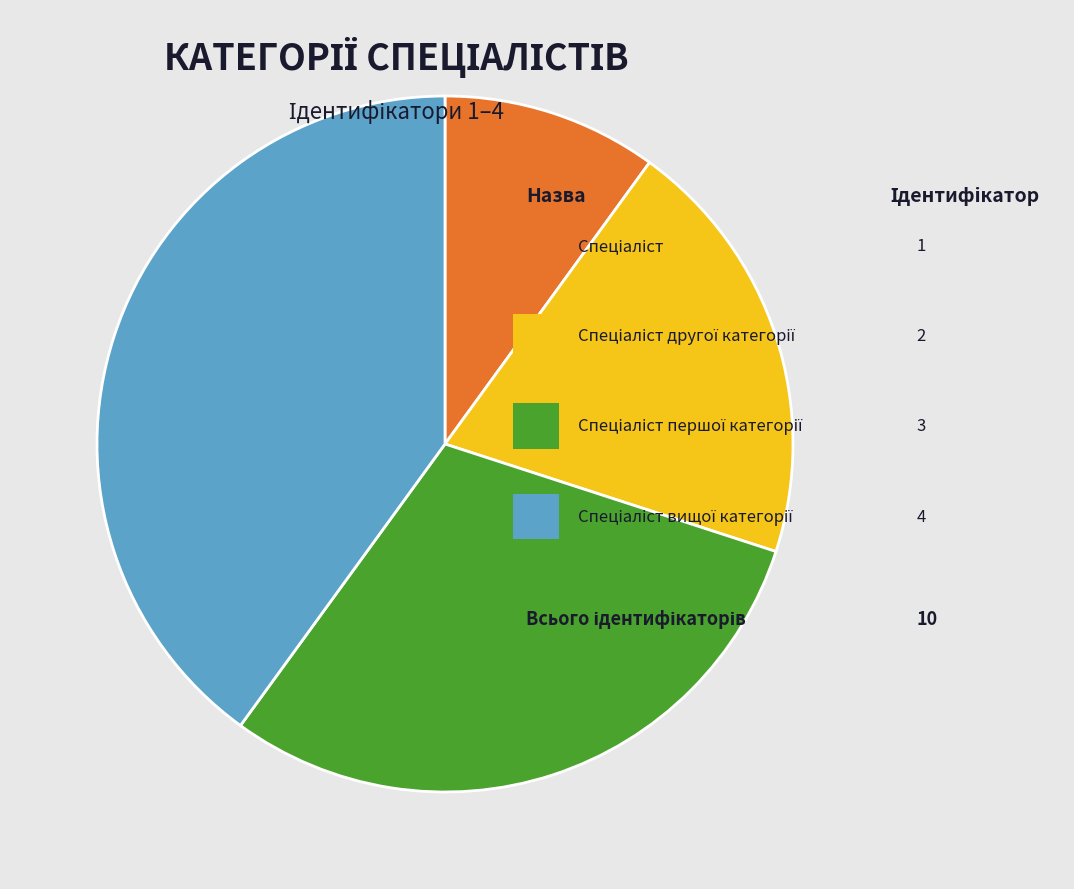

To the nearest percent, what is the average slice percentage?

25%